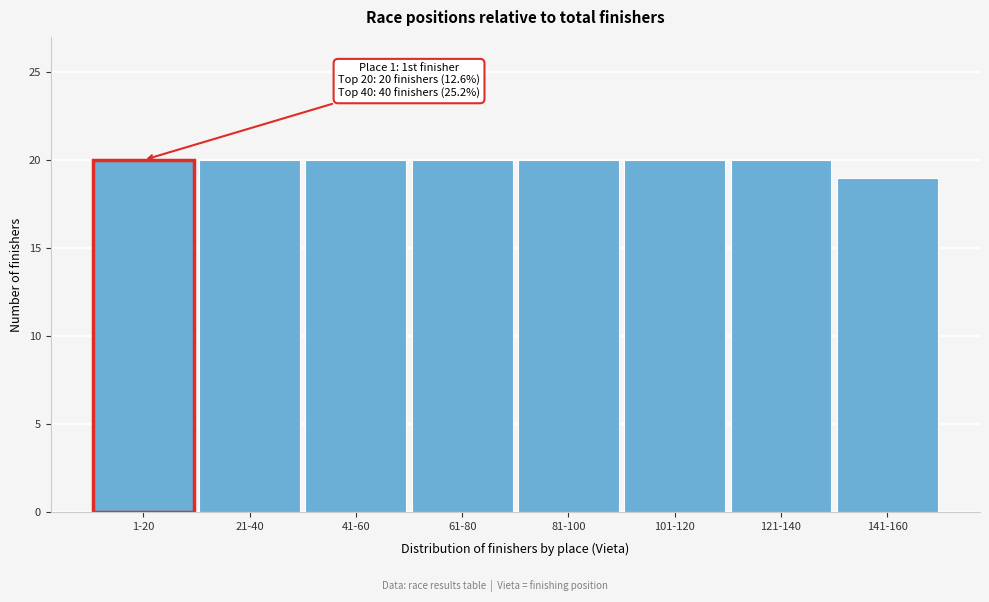

Reading left to right, list all the values displayed in this chart.

20	20	20	20	20	20	20	19